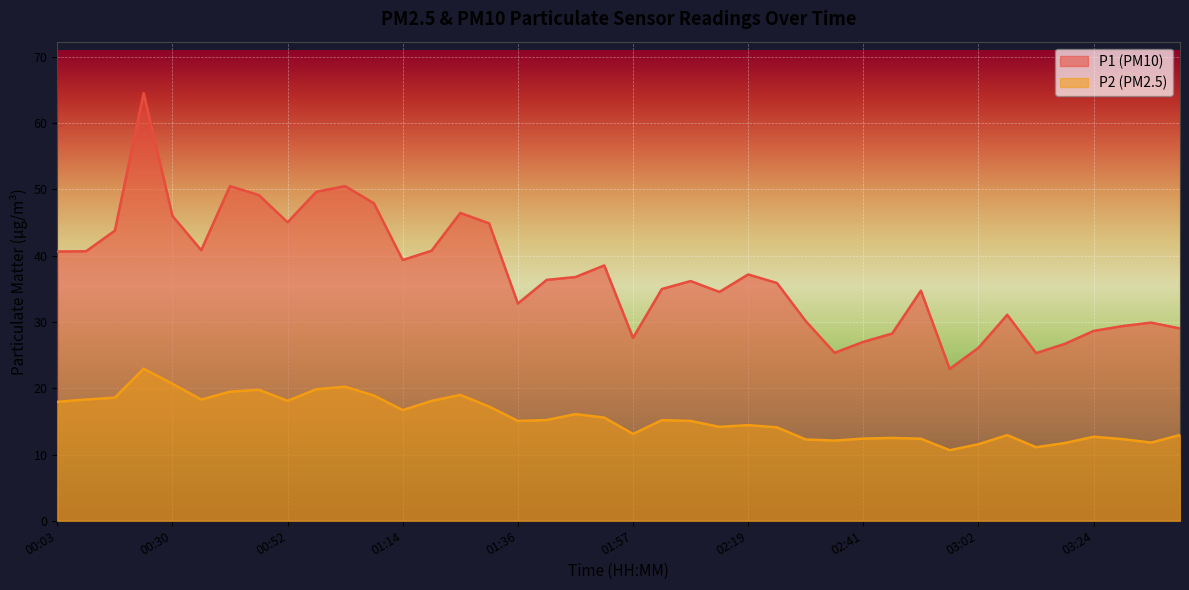

Reading left to right, extract all data points from this chart.

P1: 40.6	40.7	43.8	64.5	46.0	40.8	50.5	49.1	45.0	49.6	50.5	47.9	39.4	40.8	46.5	44.9	32.8	36.4	36.8	38.5	27.6	35.0	36.2	34.5	37.2	35.9	30.1	25.4	27.0	28.2	34.7	22.9	26.1	31.1	25.3	26.7	28.6	29.4	29.9	29.0
P2: 17.9	18.3	18.6	22.9	20.7	18.3	19.5	19.8	18.1	19.9	20.2	18.9	16.7	18.1	19.0	17.2	15.1	15.2	16.1	15.6	13.1	15.2	15.1	14.2	14.4	14.1	12.3	12.1	12.4	12.5	12.4	10.7	11.6	12.9	11.1	11.7	12.7	12.3	11.8	12.9